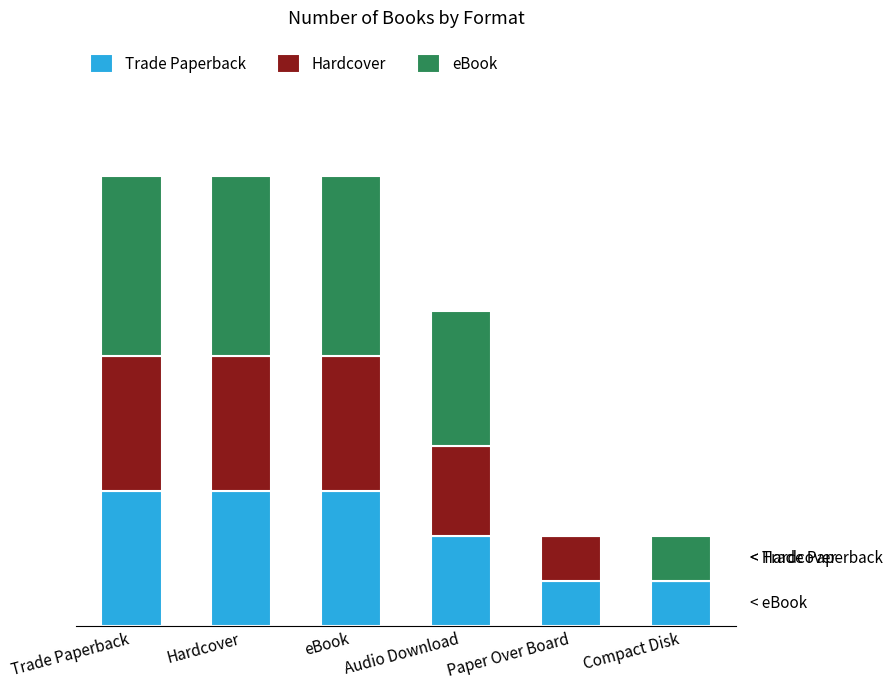

Count the eBook values in the range 0 to 4.

5